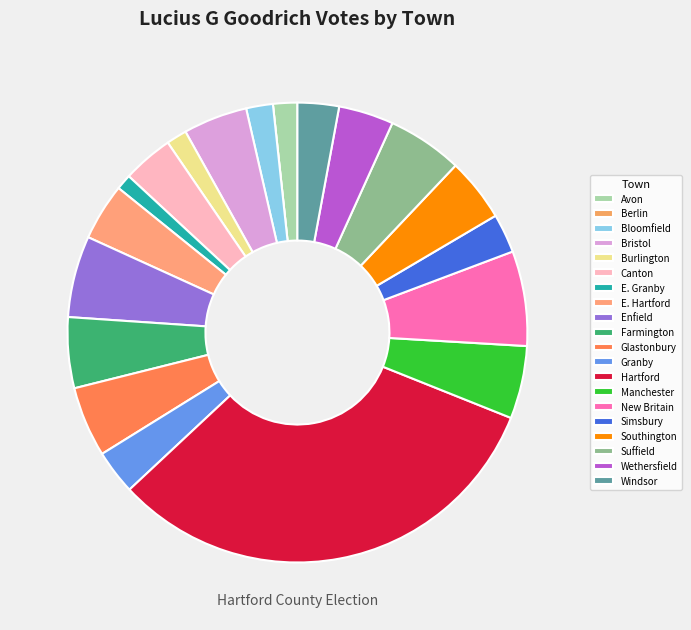

To the nearest percent, what is the difference between the Farmington and Southington slice percentages?

1%